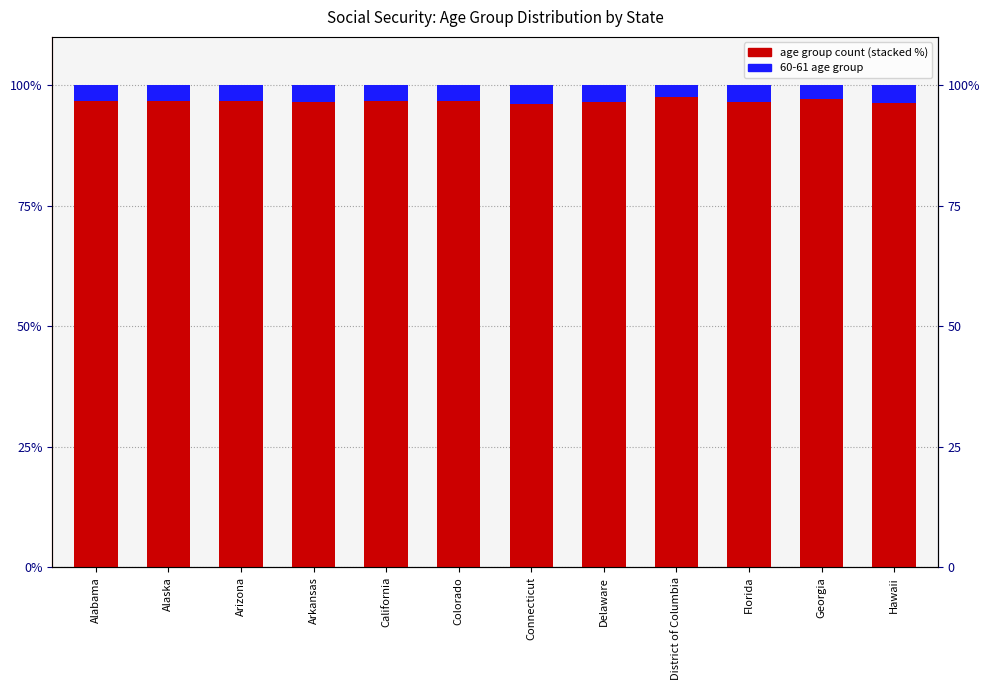

What is the label of the 12th bar from the left?

Hawaii